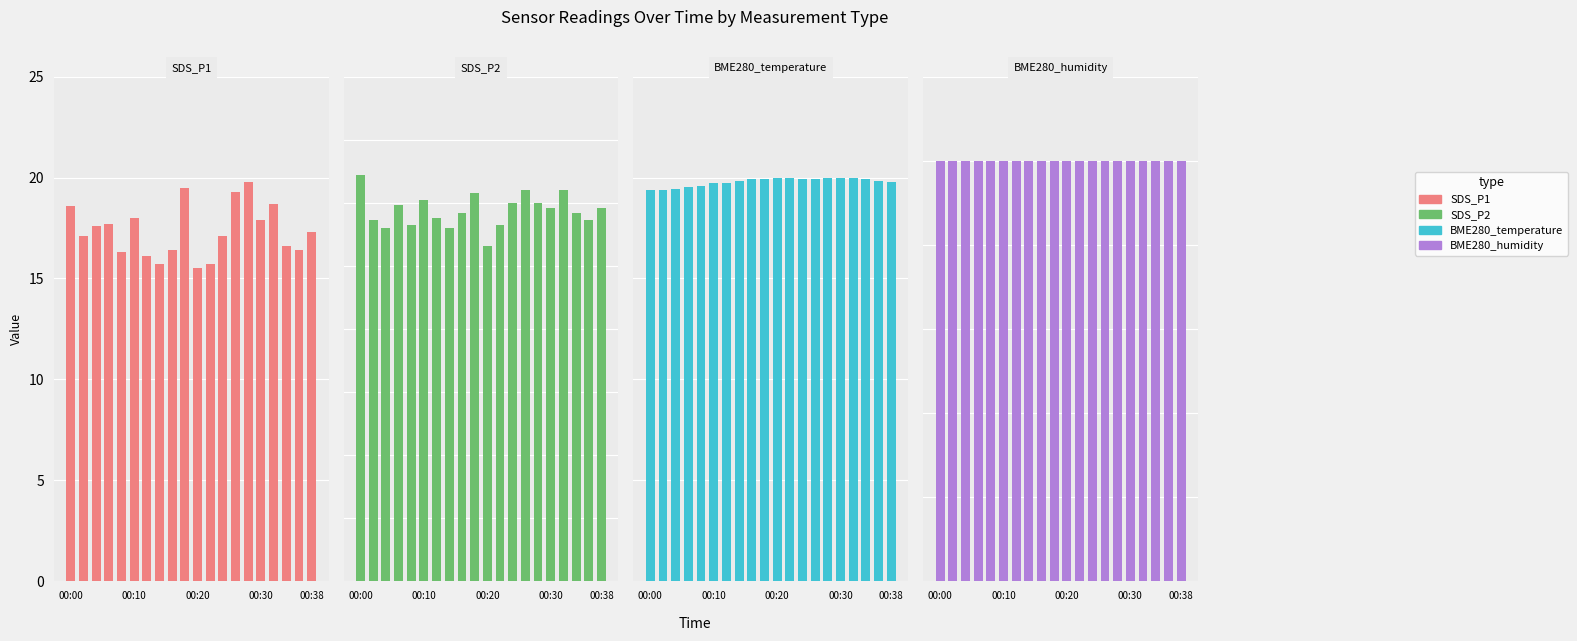

What is the difference between the SDS_P1 values at 6 and 00:30?

1.6